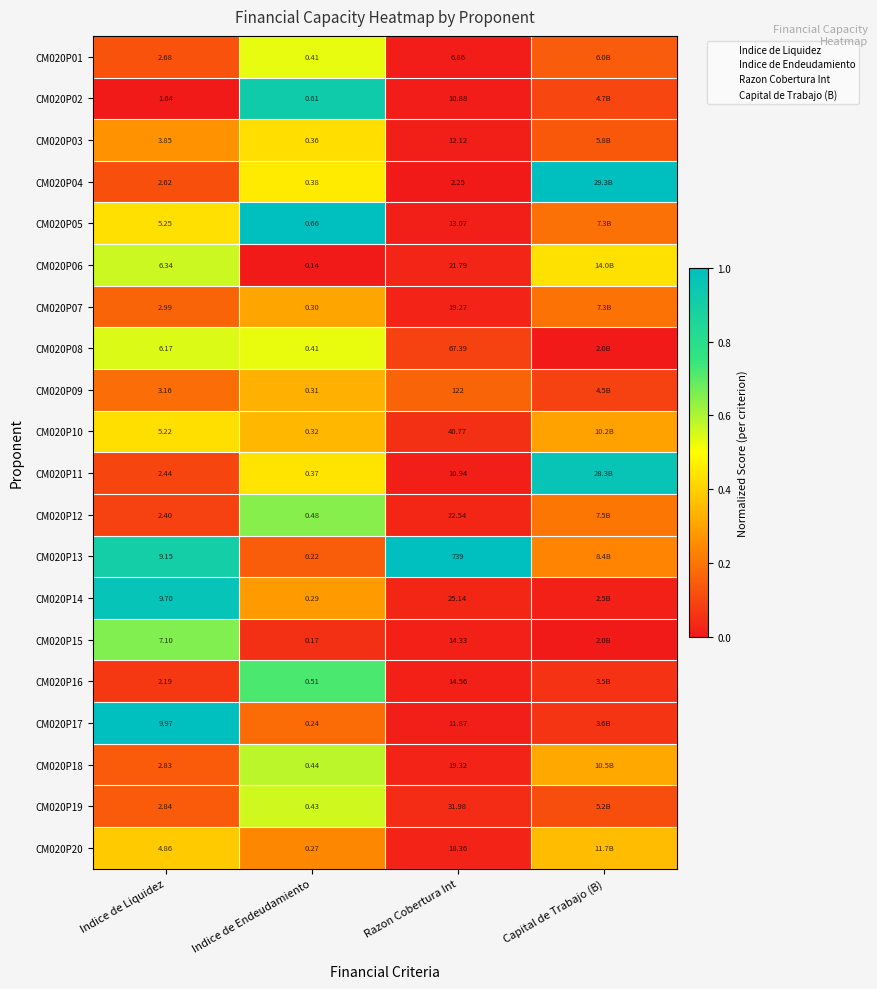

At which label is CM020P10 closest to 0?

Razon Cobertura Int